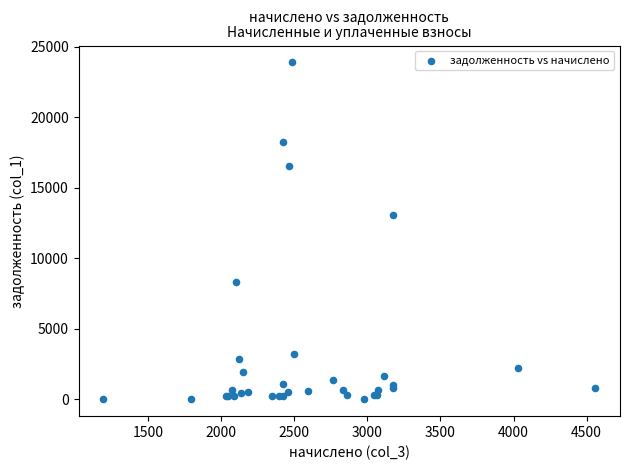

What Y value in the scatter plot is closest to 11952?

13085.2